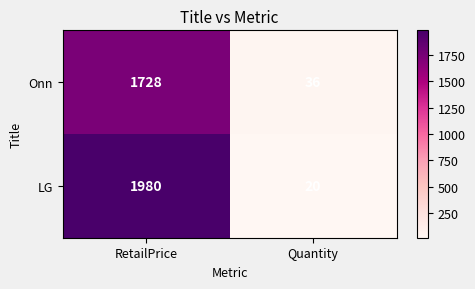

Reading left to right, transcribe all the data shown in this chart.

Onn: RetailPrice=1728	Quantity=36
LG: RetailPrice=1980	Quantity=20